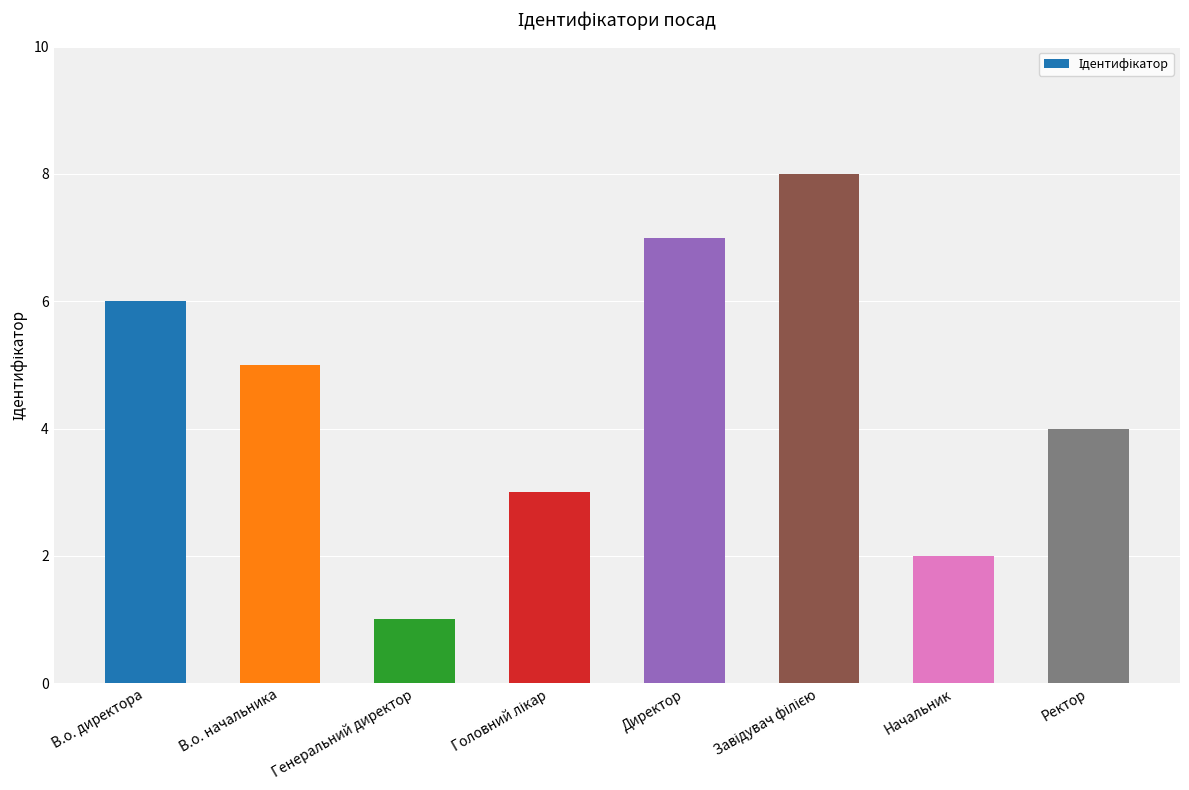

What is the ratio of the value at Ректор to the value at Начальник?

2.0